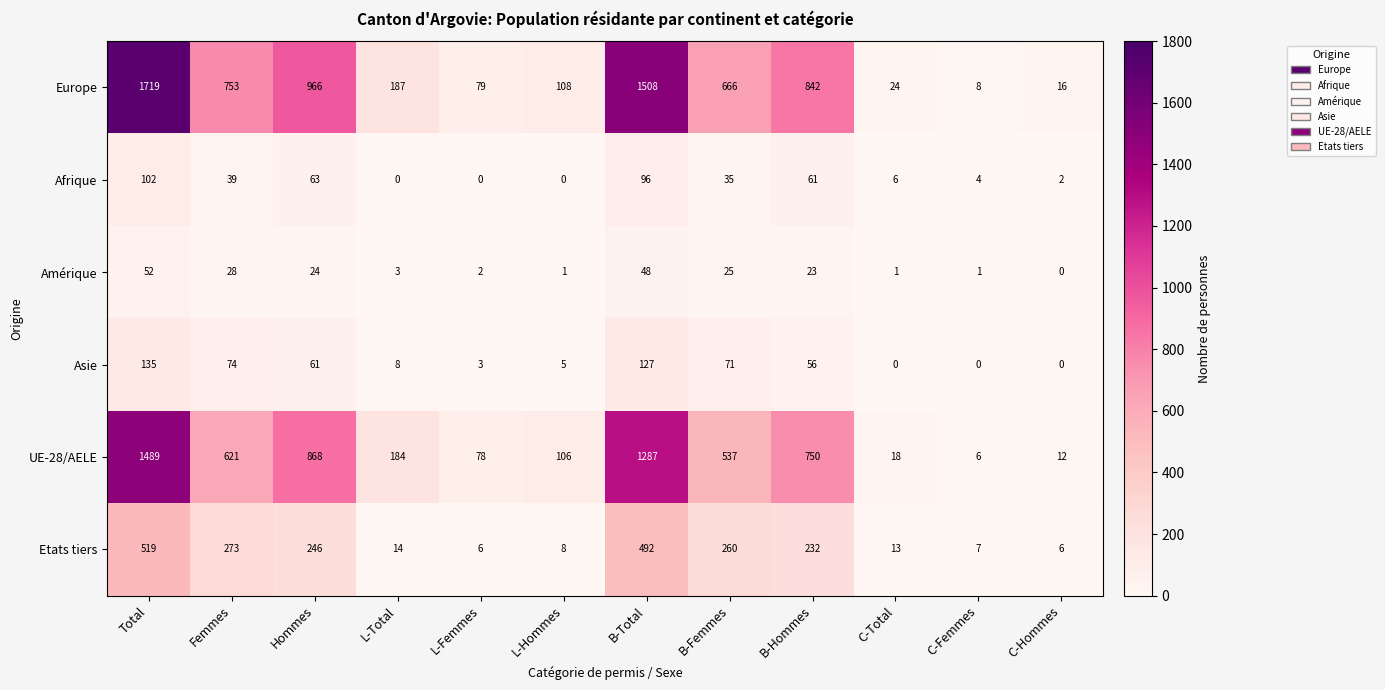

Between B-Total and C-Femmes, which series saw the biggest shift?

Europe